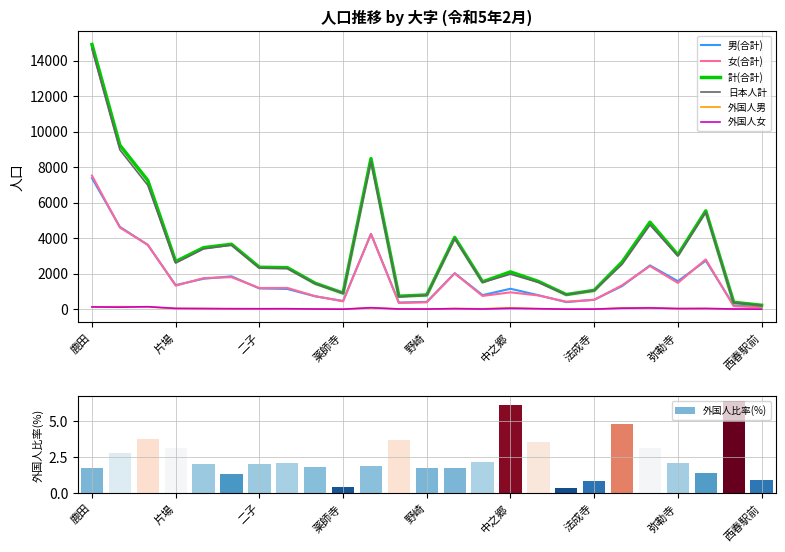

What is the total value across all series at 北野?

2472